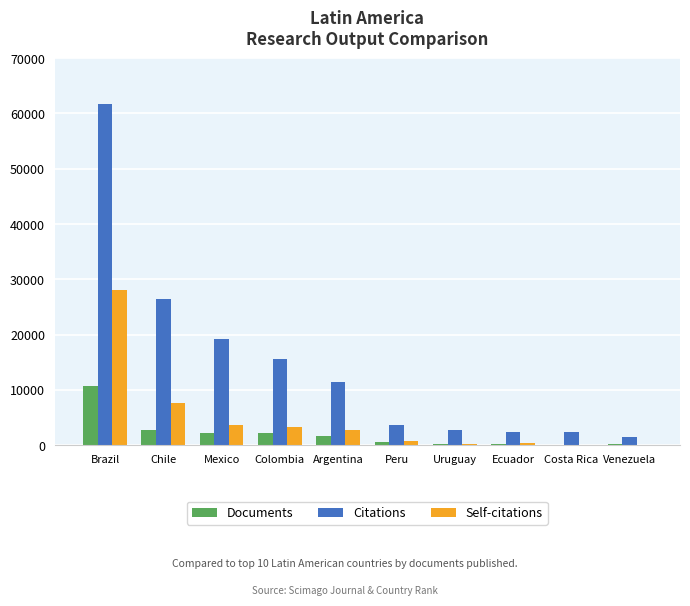

The value of Documents at Argentina is 1617. True or false?

True